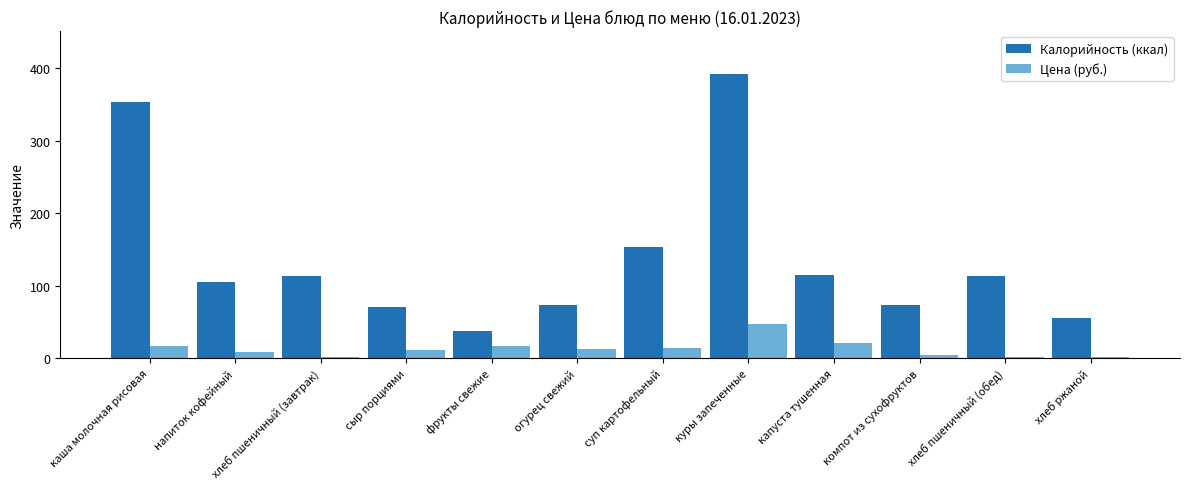

Which series has the largest range (max minus min)?

Калорийность (ккал)